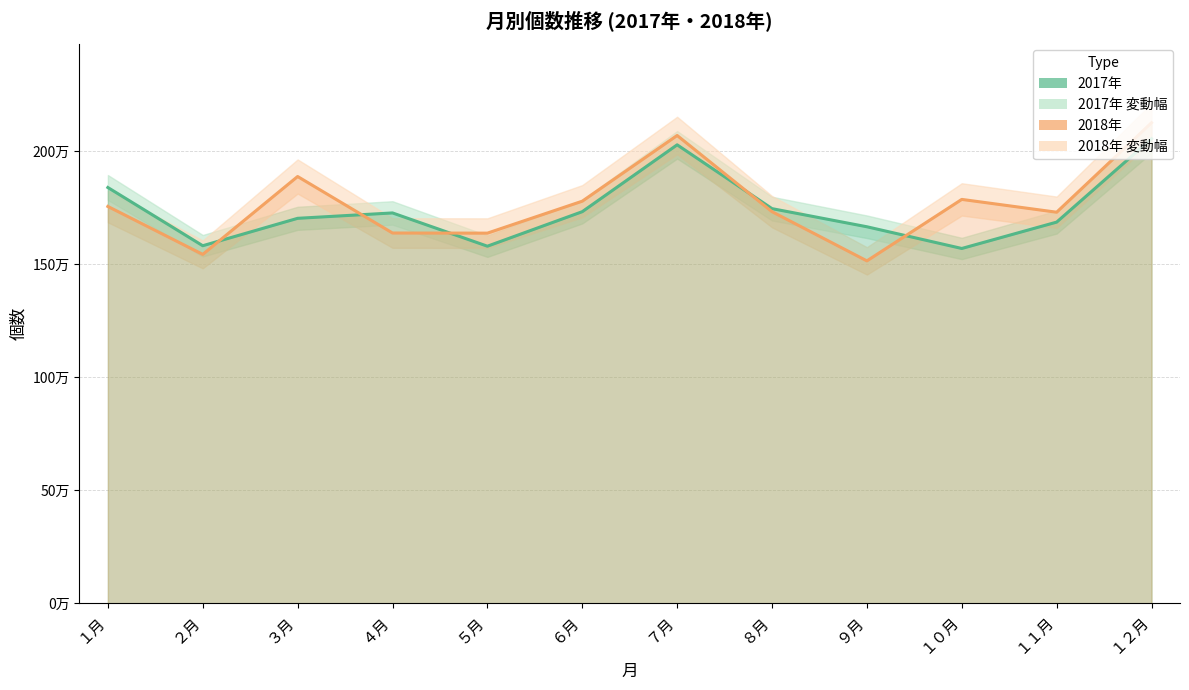

What is the sum of all 2018年 values?

21197925